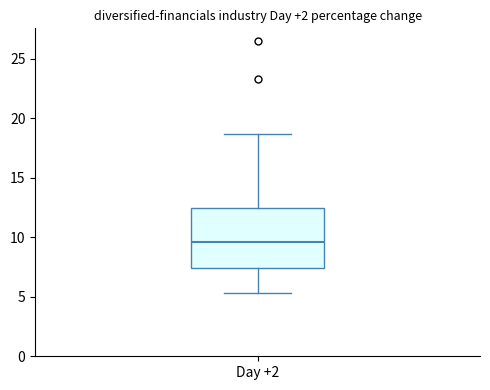

Read this box plot against the y-axis: the position of the median line, the range covered by the box, and the ends of both whiskers. The values are not printed on the chart, so give them approximately, as read against the axis.

median 9.5, box 7.5 to 12.5, whiskers 5.5 to 18.5